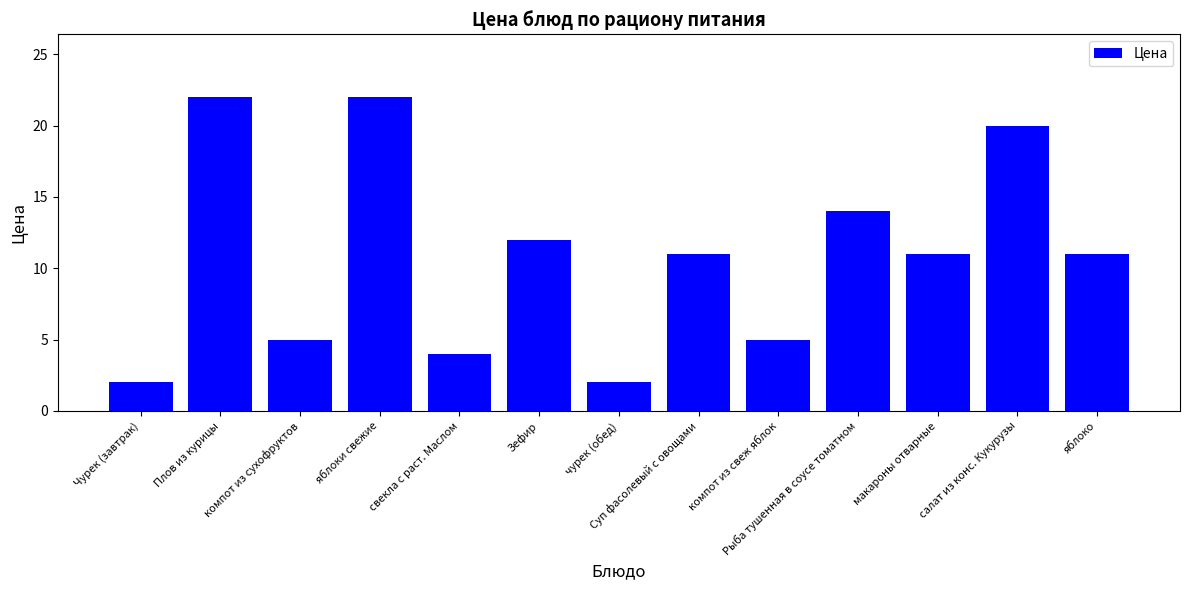

Are the bars horizontal?

No